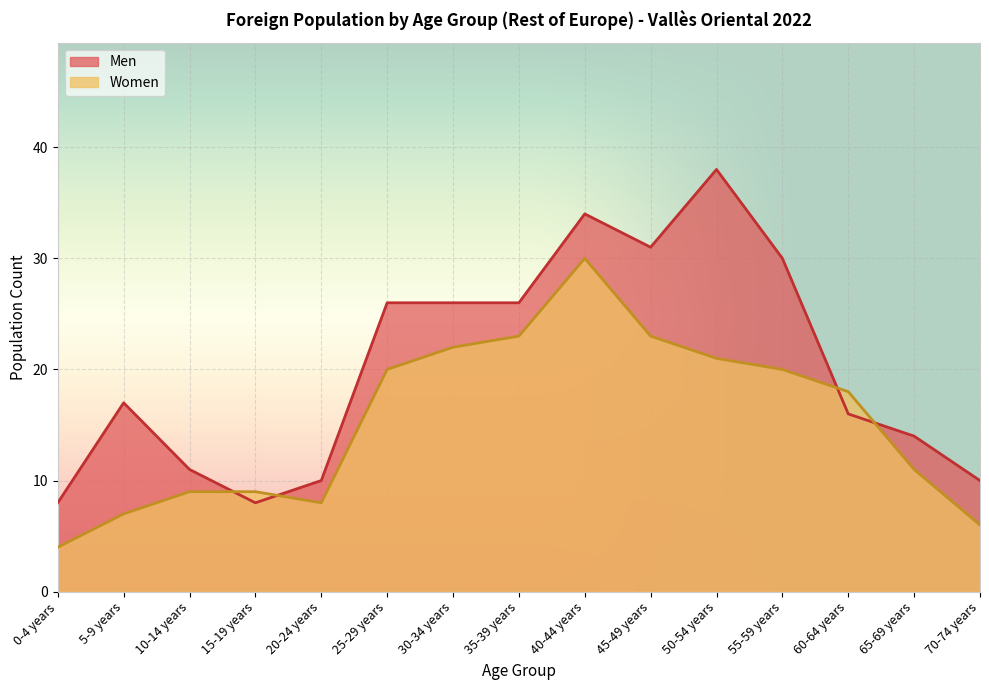

What are all the series names shown in the legend?

Men, Women